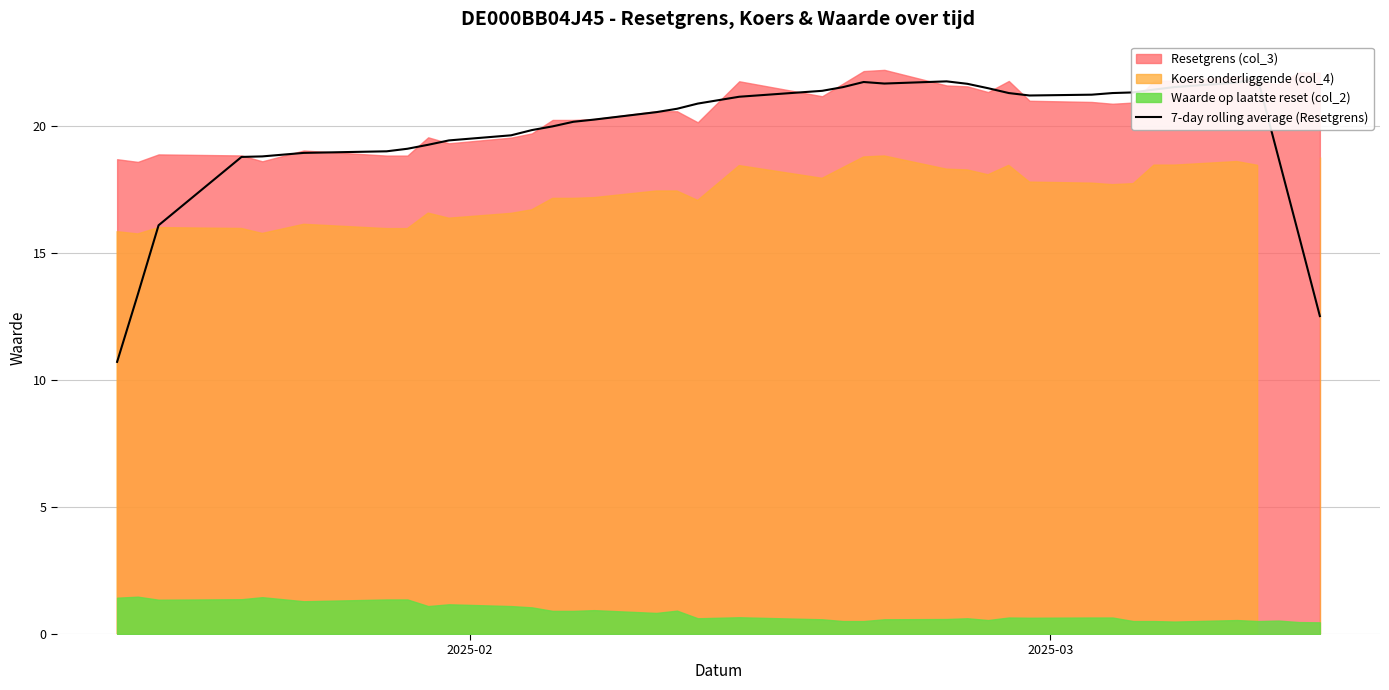

The value at 27 is 11.0. True or false?

False